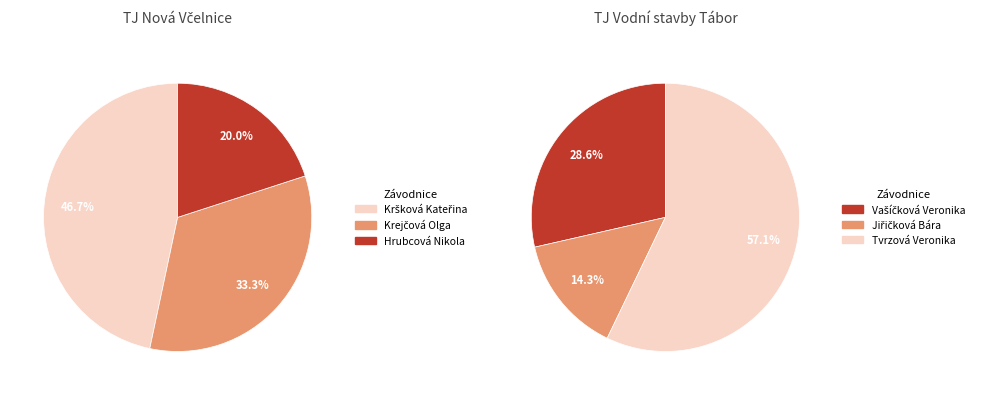

Which slice is the smallest?

Jiřičková Bára